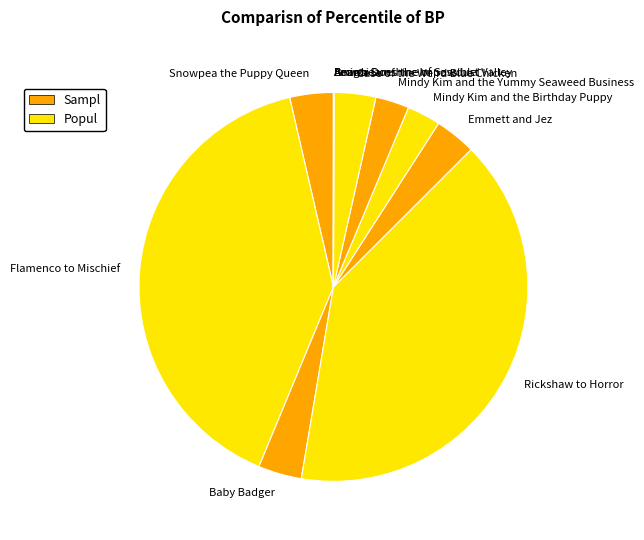

Is there a majority slice in this chart?

No